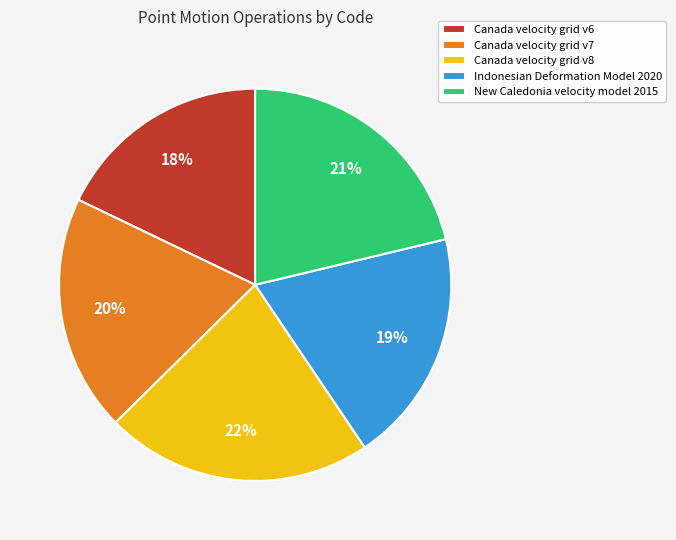

To the nearest percent, what is the average slice percentage?

20%